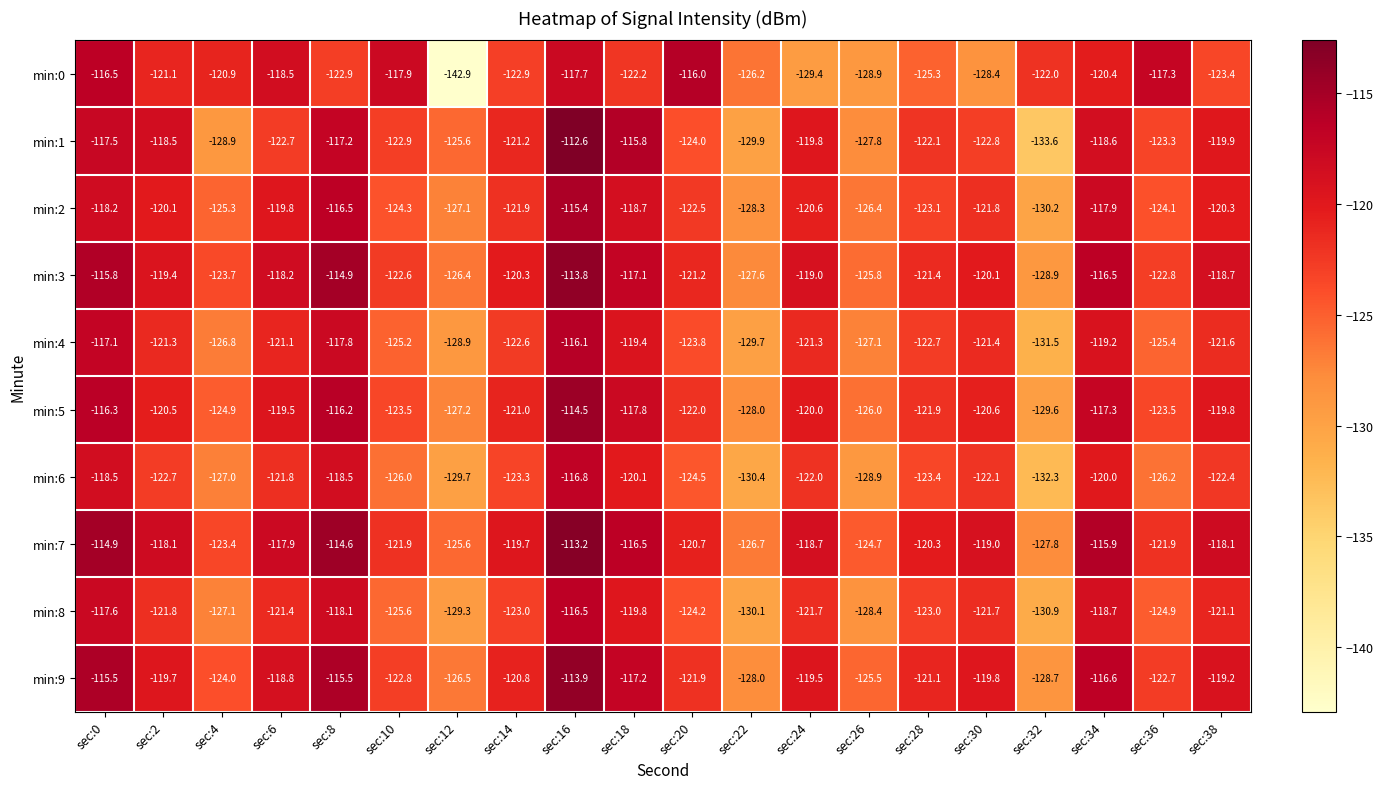

The min:8 series shows -119.8 at sec:18. True or false?

True